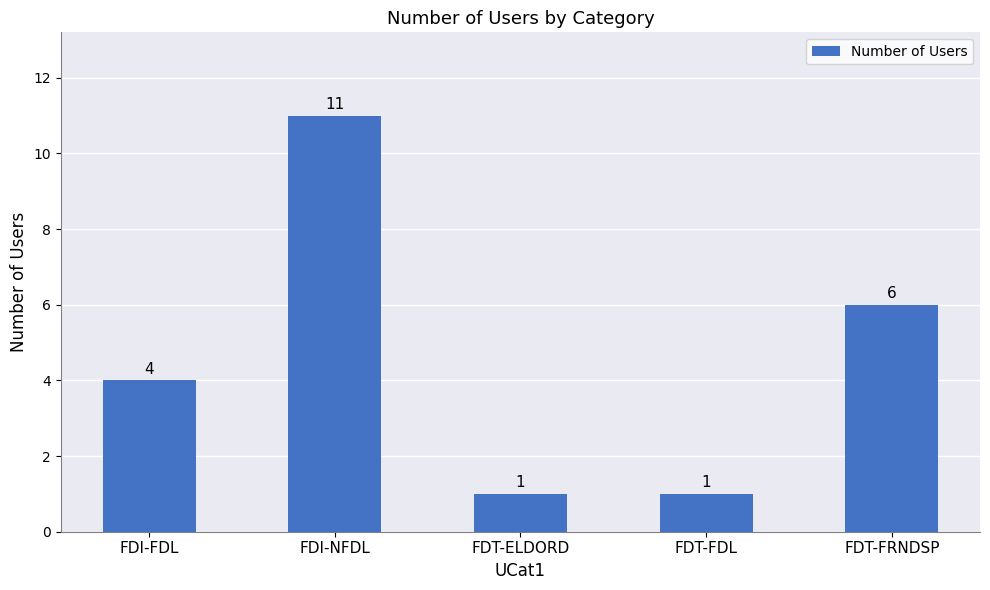

What is the value of the 4th bar from the left?

1